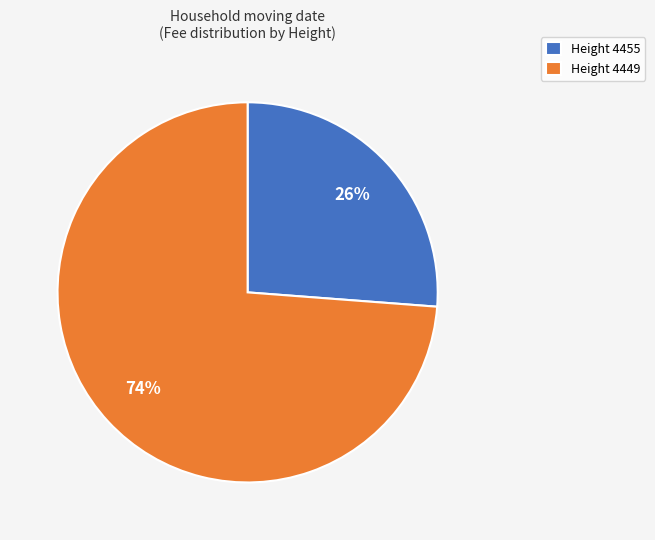

Rank the categories by value from highest to lowest.

Height 4449, Height 4455